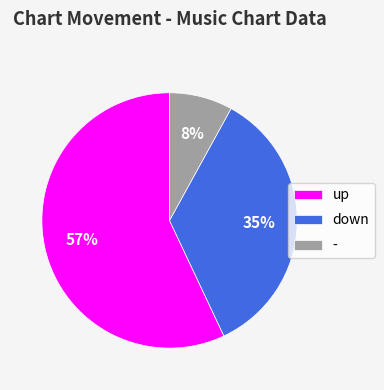

To the nearest percent, what portion does down represent?

35%